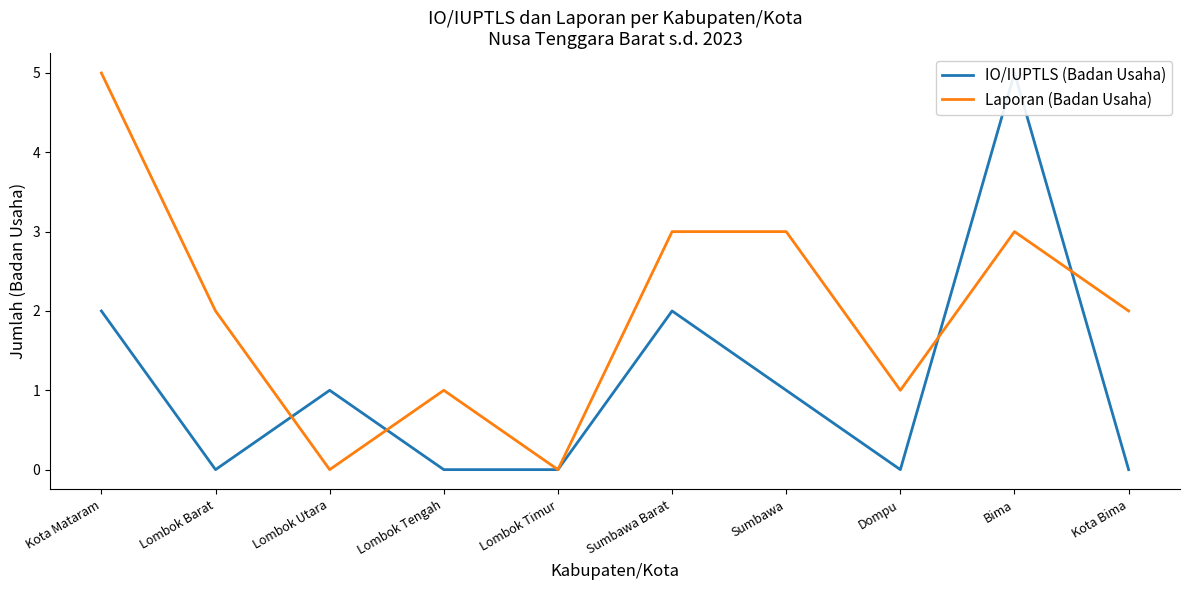

Reading right to left, what are all the values shown in this chart?

IO/IUPTLS (Badan Usaha): 0	5	0	1	2	0	0	1	0	2
Laporan (Badan Usaha): 2	3	1	3	3	0	1	0	2	5